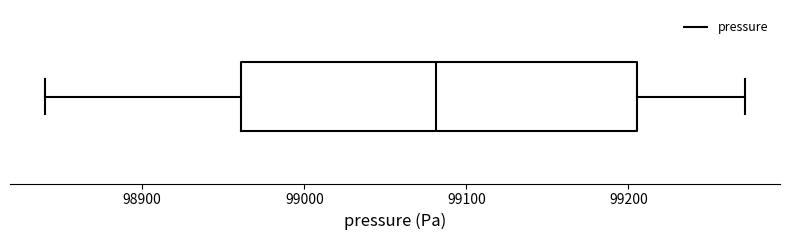

Where does the median line of the box sit on the x-axis? The values are not printed on the chart, so give them approximately, as read against the axis.

99080